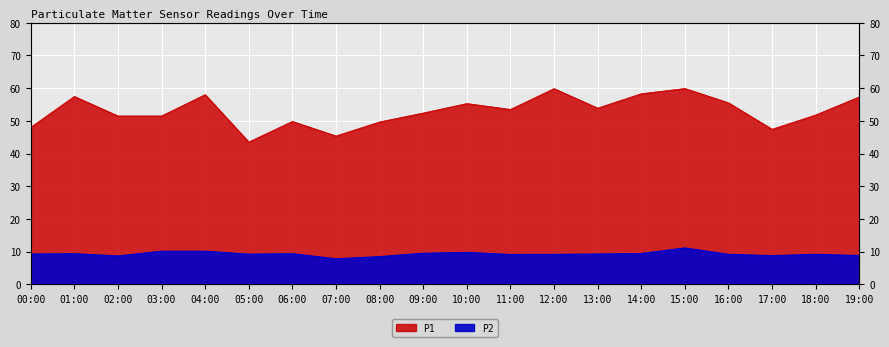

Which series has the largest range (max minus min)?

P1